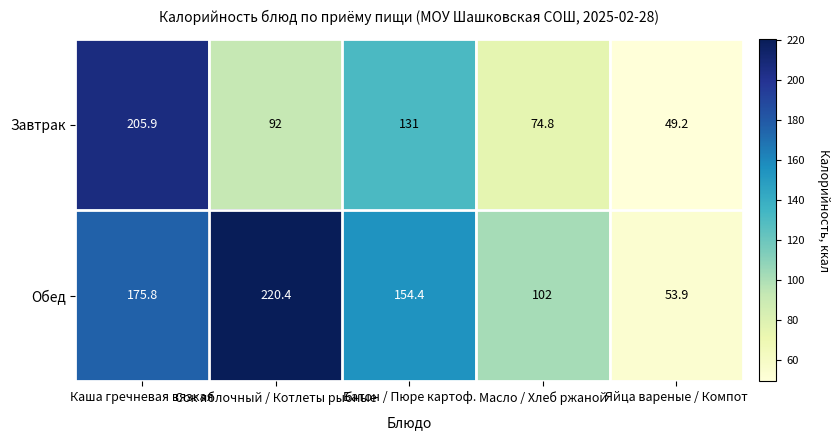

Rank the series at Масло / Хлеб ржаной from lowest to highest value.

Завтрак, Обед